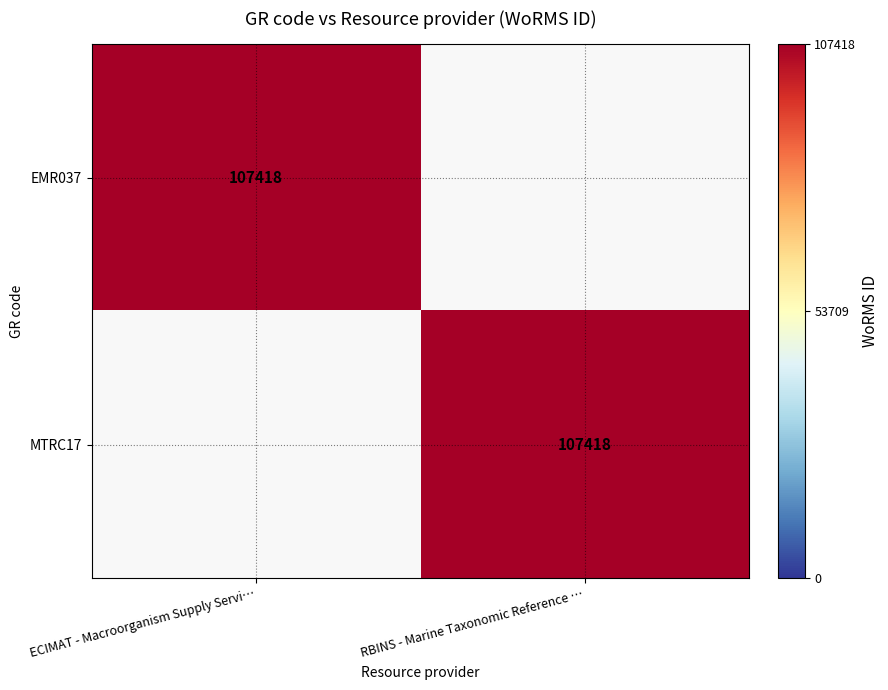

Is it true that EMR037 equals 165570 at ECIMAT - Macroorganism Supply Servi…?

False